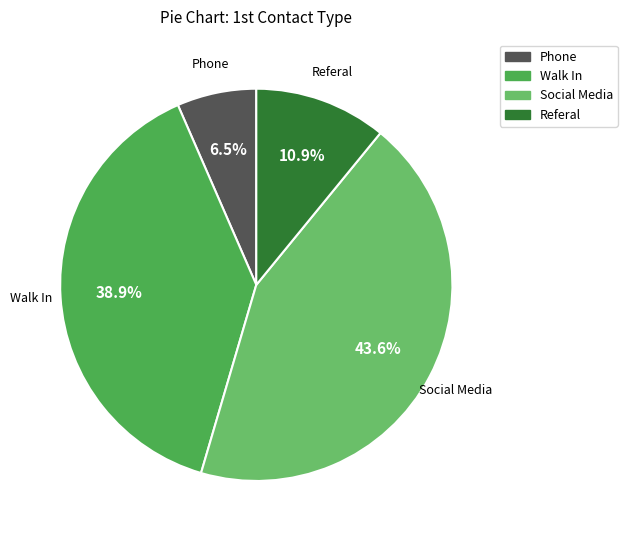

To the nearest percent, what portion does Walk In represent?

39%